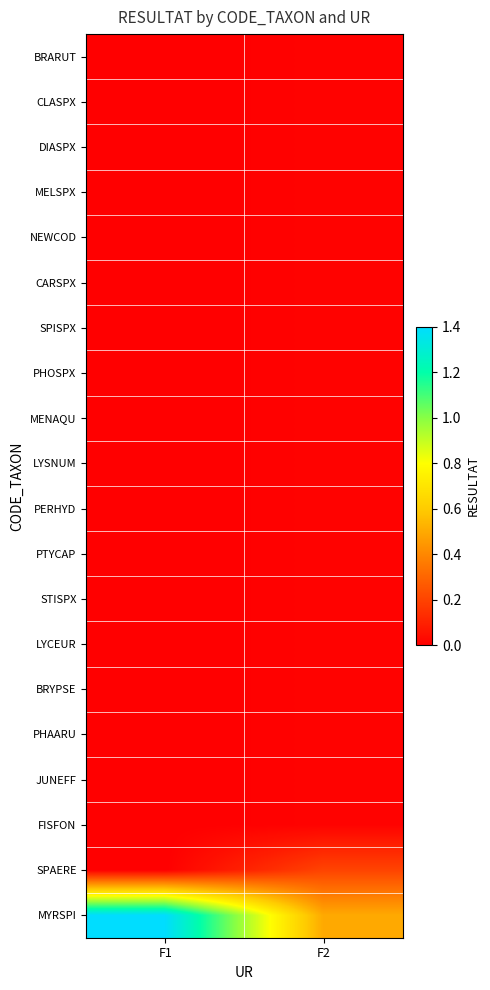

How many categories are shown in the chart?

2